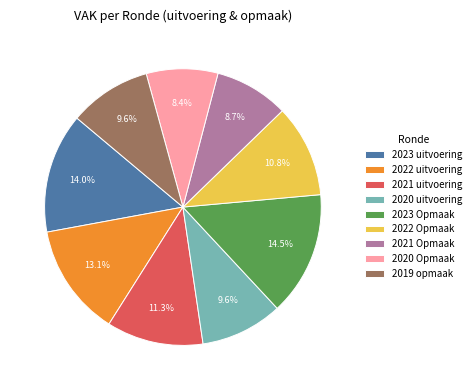

Is there a majority slice in this chart?

No